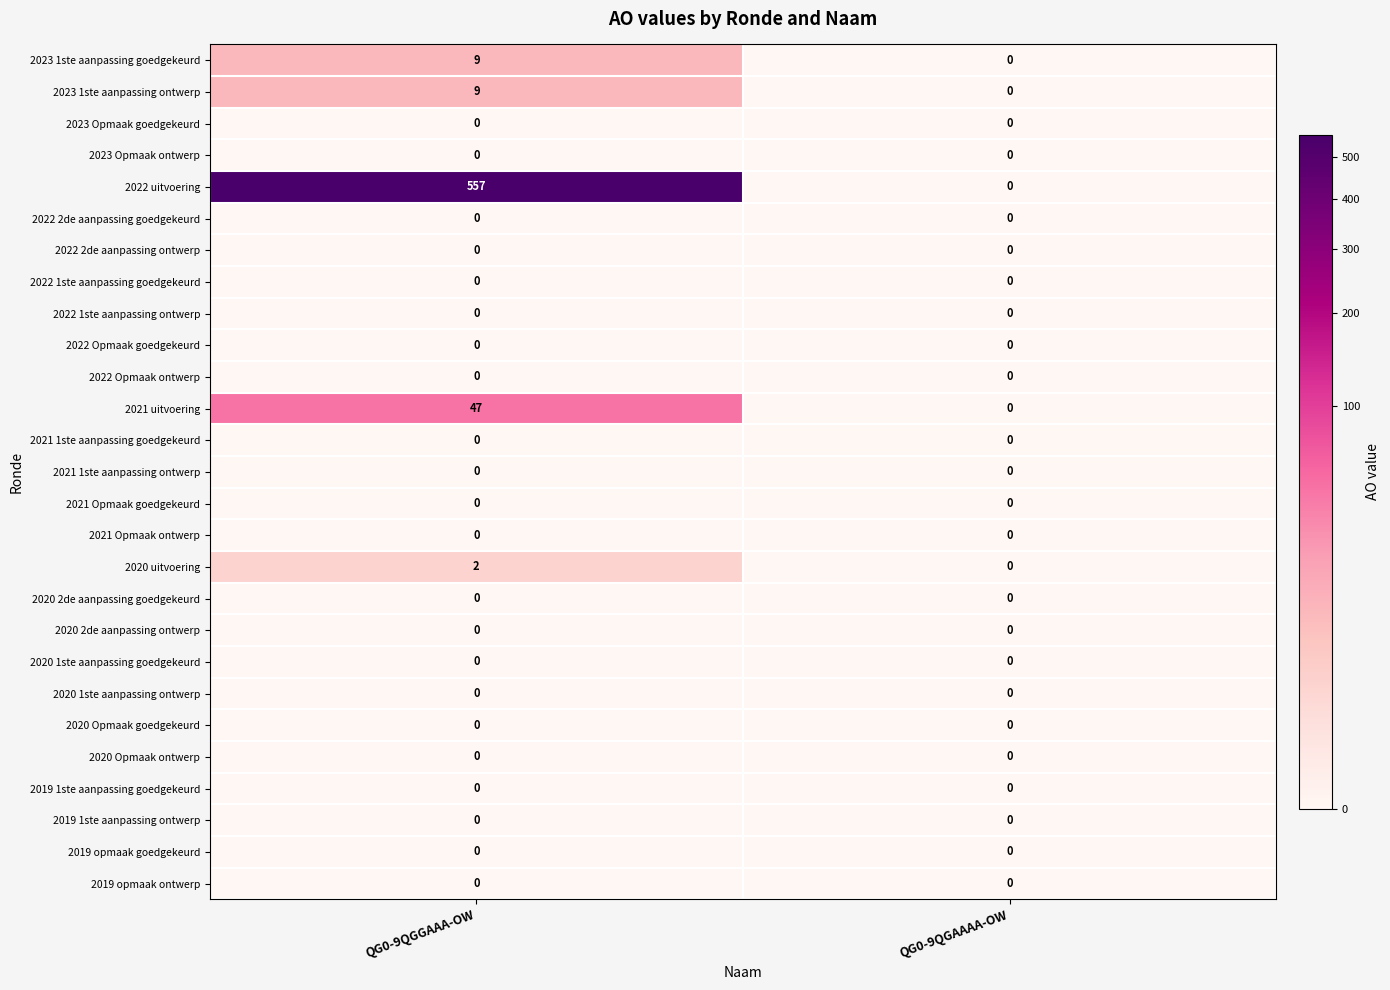

Where is 2021 uitvoering nearest to the value 23?

QG0-9QGAAAA-OW